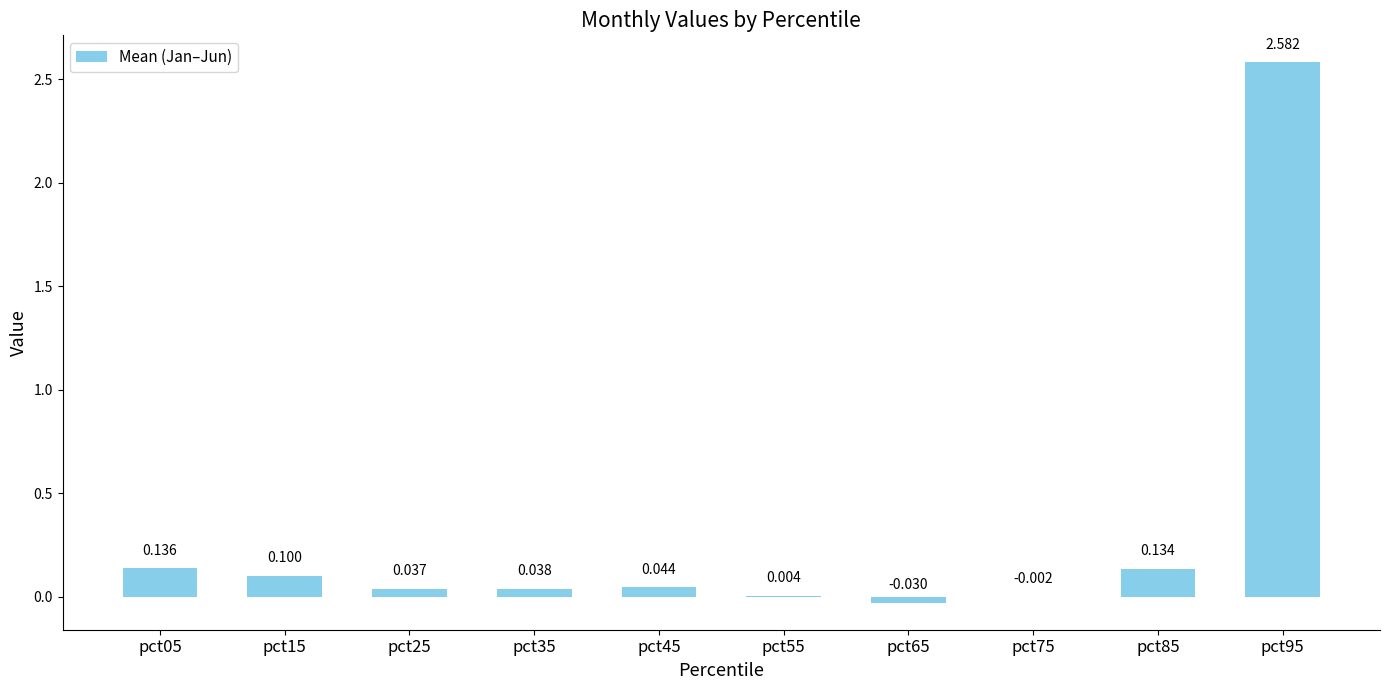

Count the number of data series in this chart.

1